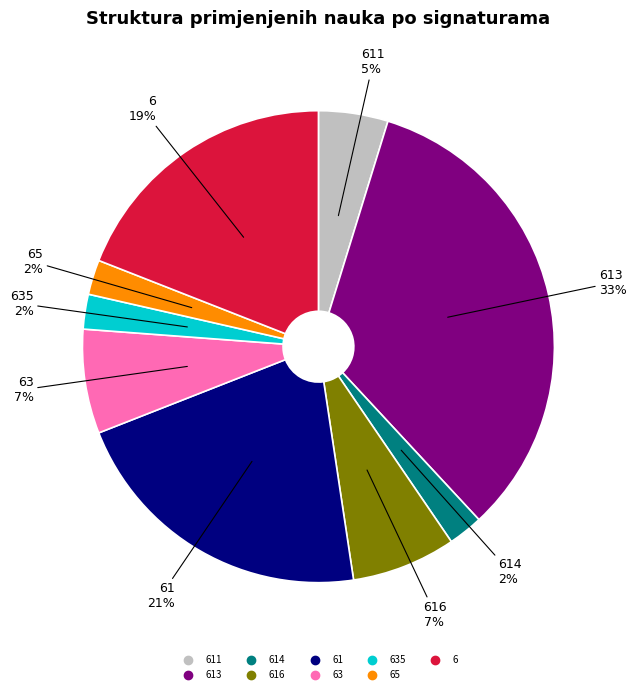

Is there any slice that represents more than half of the pie?

No